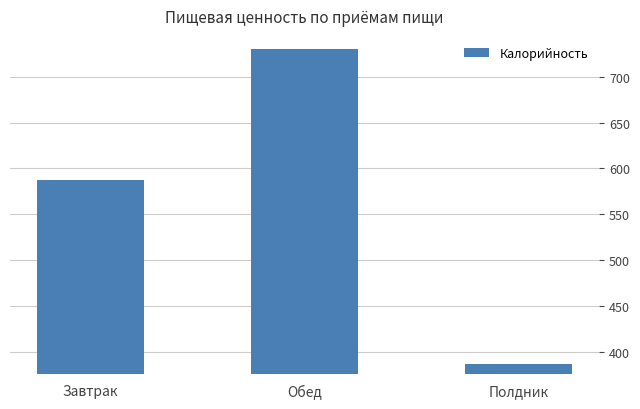

The value at Завтрак is 587.7. True or false?

True